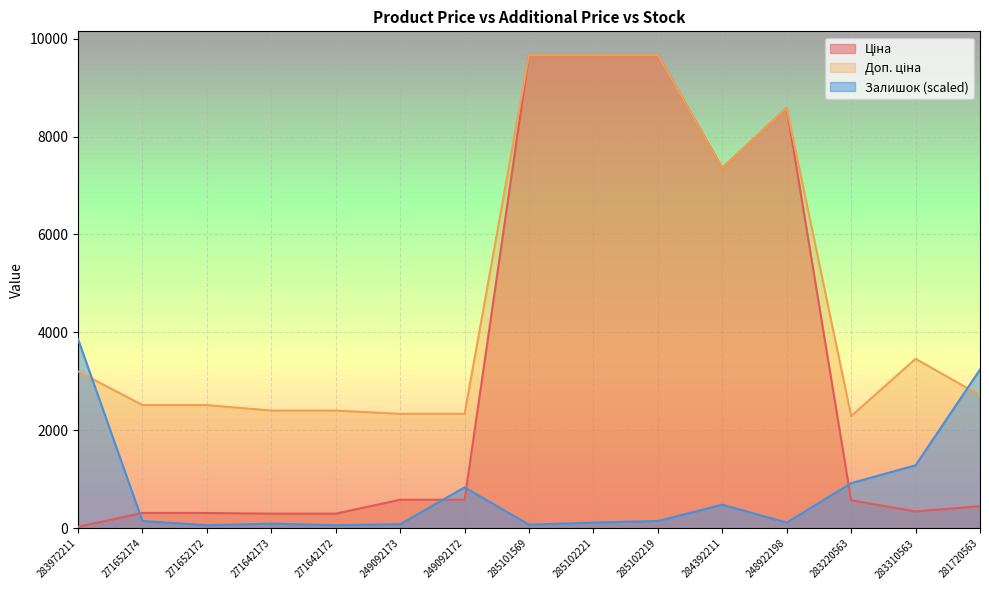

Which series has the largest range (max minus min)?

Ціна